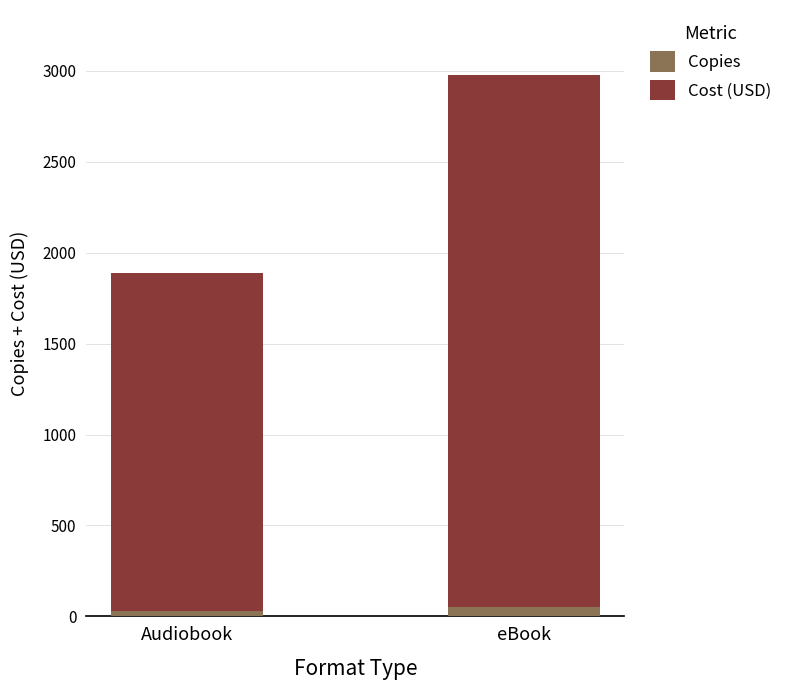

At which category is the sum across all series the highest?

eBook